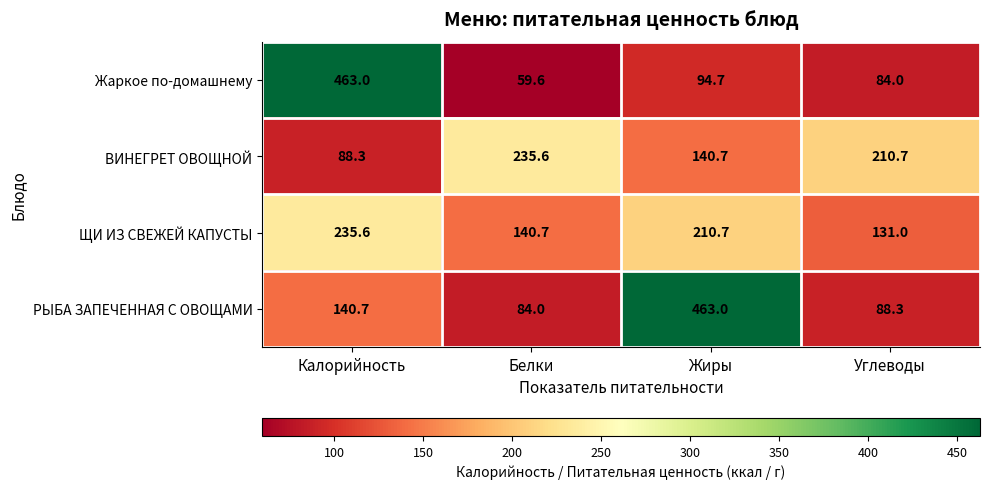

At Углеводы, list the series in order from smallest to largest.

Жаркое по-домашнему, РЫБА ЗАПЕЧЕННАЯ С ОВОЩАМИ, ЩИ ИЗ СВЕЖЕЙ КАПУСТЫ, ВИНЕГРЕТ ОВОЩНОЙ